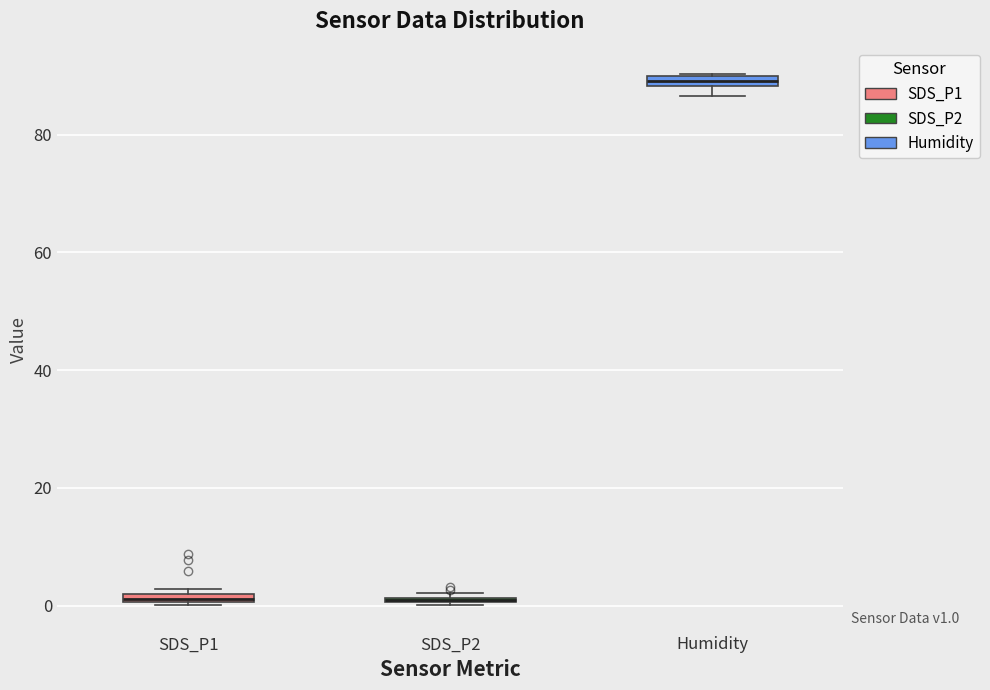

Where is the upper edge of the box for SDS_P1 on the y-axis? The values are not printed on the chart, so give them approximately, as read against the axis.

2